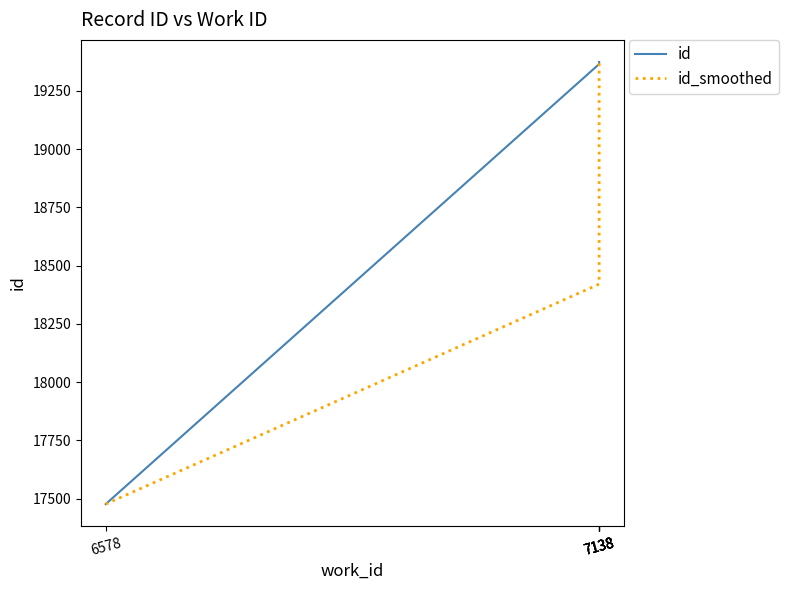

What is the value of the id_smoothed point at the 2nd from the left?

18420.5